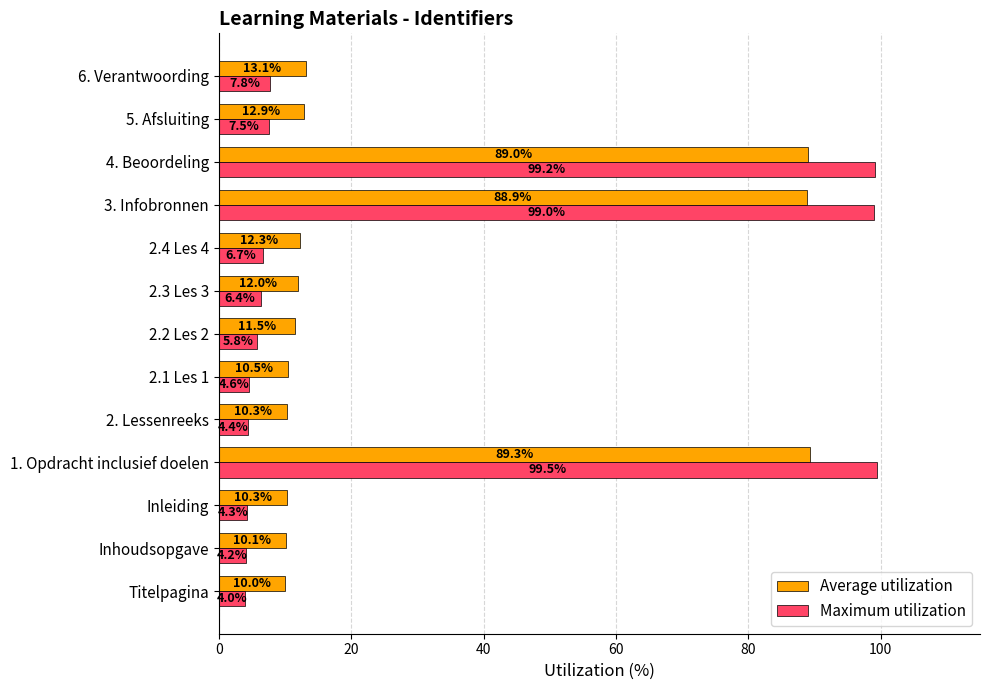

What is the difference between the maximum and minimum values in the Average utilization series?

79.3